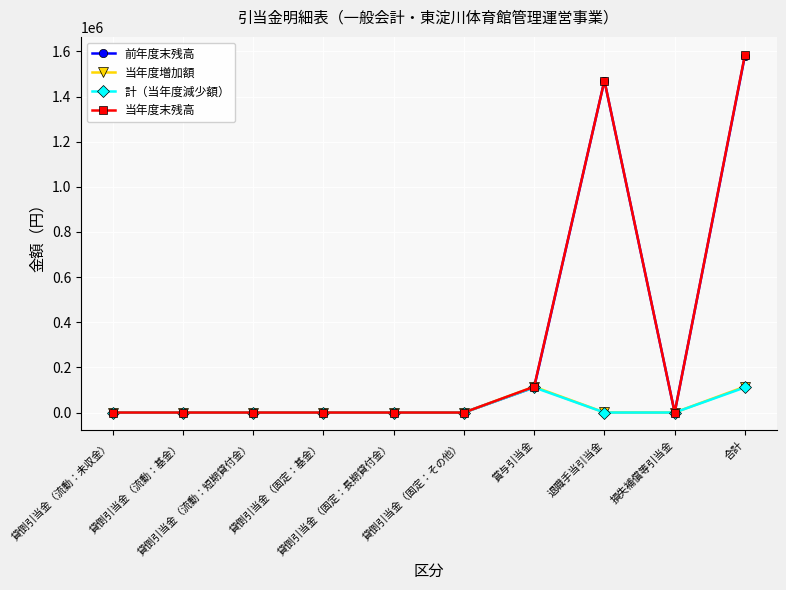

The 前年度末残高 series shows -1011284 at 貸倒引当金（固定：基金）. True or false?

False